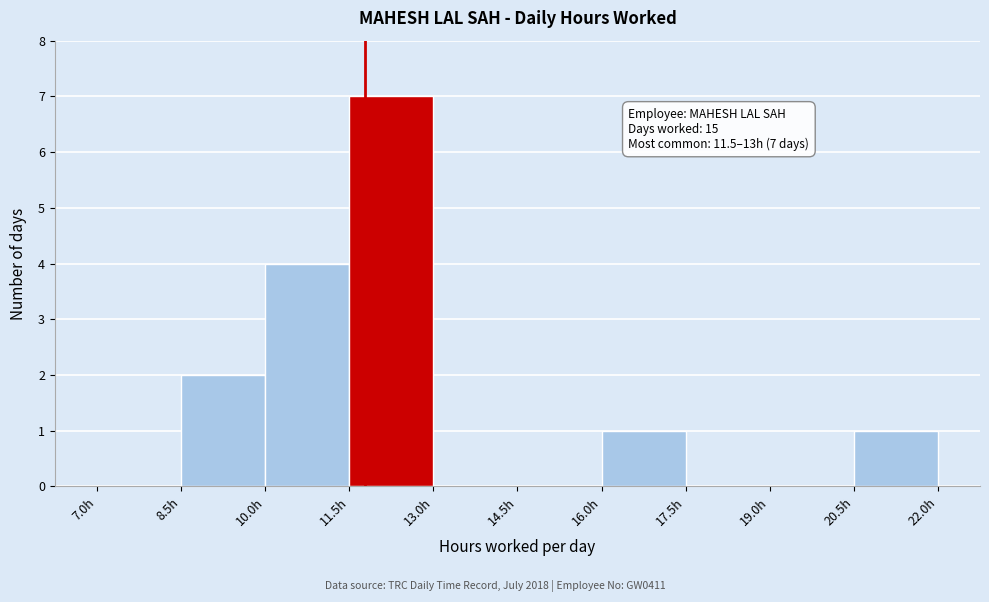

Which range on the x-axis has the tallest bar?

11.5 to 13.0